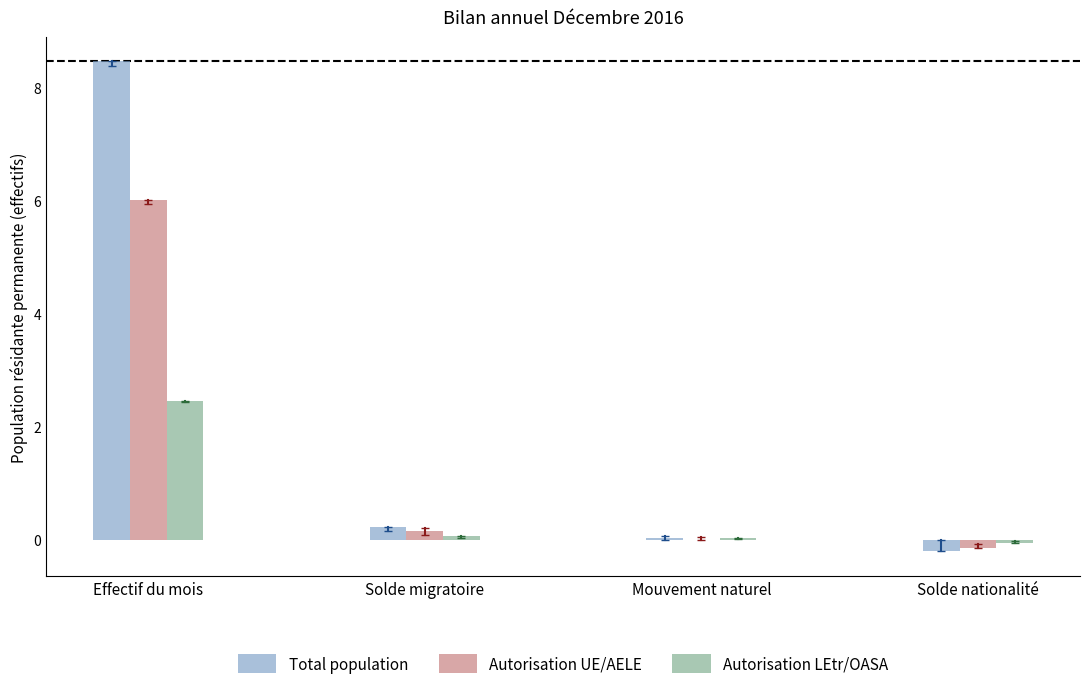

At which category is the sum across all series the highest?

Effectif du mois